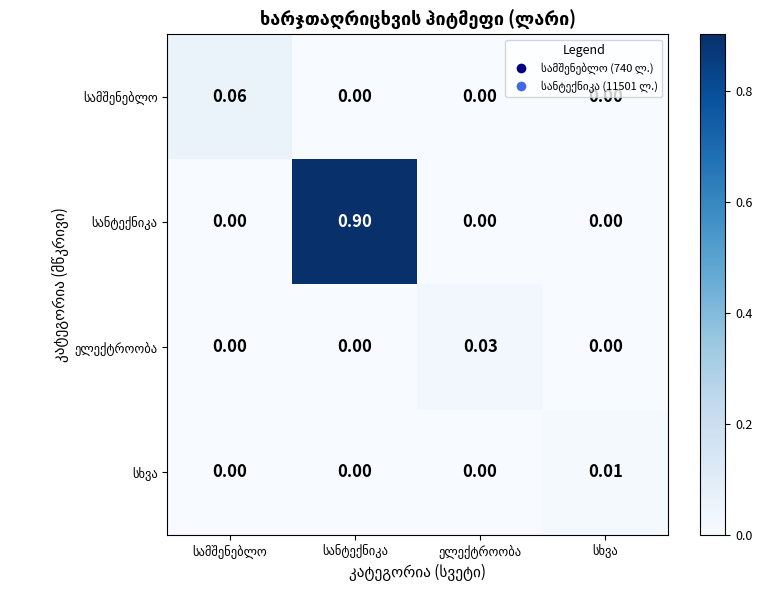

How many distinct data groups are displayed?

4